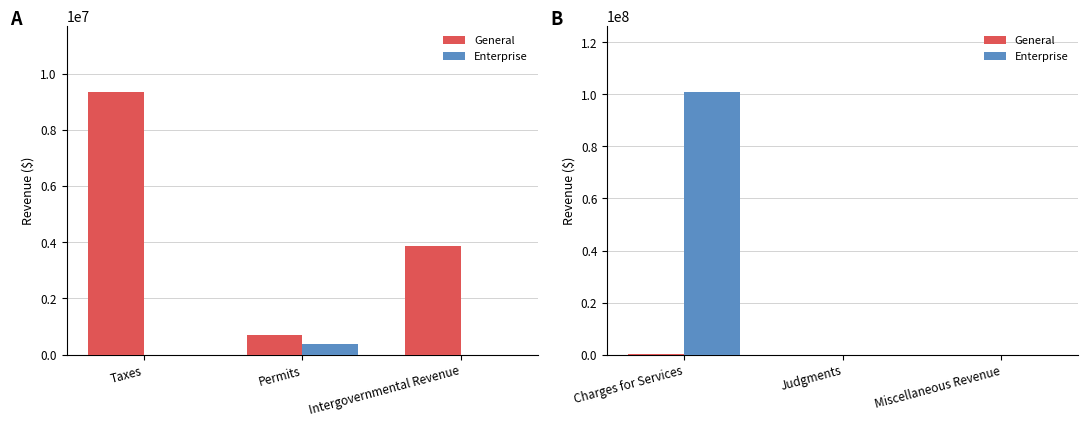

What are all the series names shown in the legend?

General, Enterprise